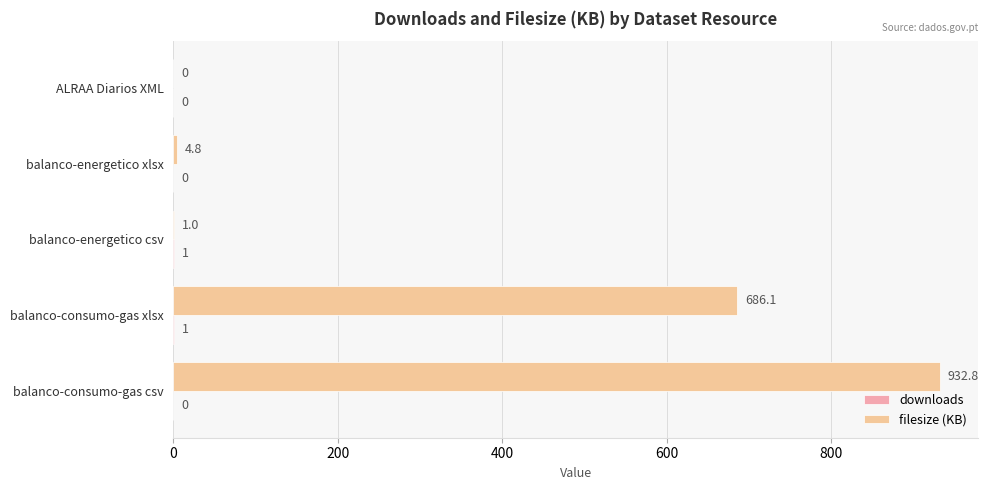

How many values in filesize (KB) are above zero?

4